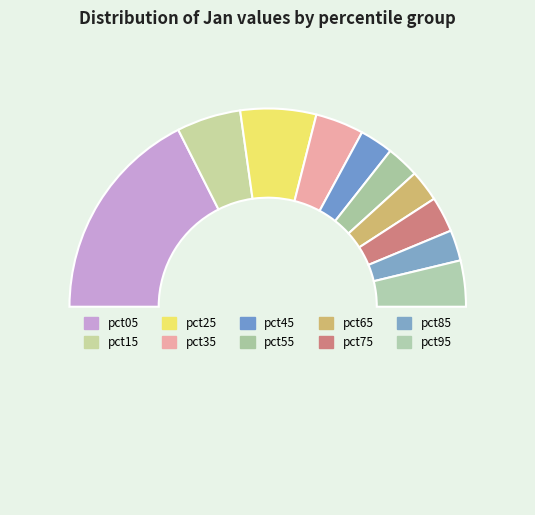

Count the number of slices in the pie.

11